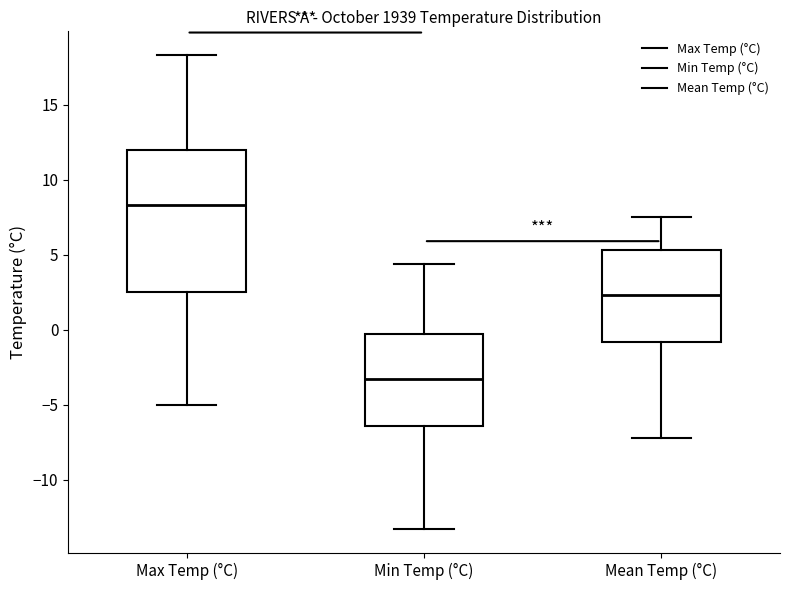

Reading left to right, transcribe this box plot: for each box, give where its median line is, the range the box spans, and where its two whiskers end, as read against the y-axis. The values are not printed on the chart, so give them approximately, as read against the axis.

Max Temp (°C): median 8.5, box 2.5 to 12.0, whiskers -5.0 to 18.5
Min Temp (°C): median -3.5, box -6.5 to -0.5, whiskers -13.5 to 4.5
Mean Temp (°C): median 2.5, box -1.0 to 5.5, whiskers -7.0 to 7.5